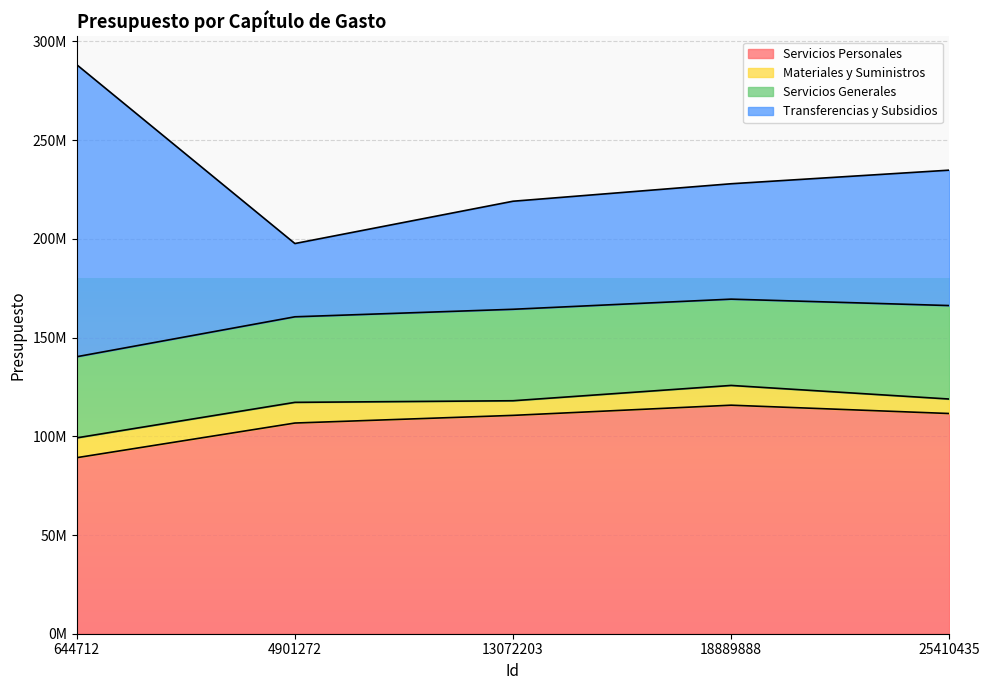

What is the value of the Transferencias y Subsidios point at the 3rd from the left?

219049352